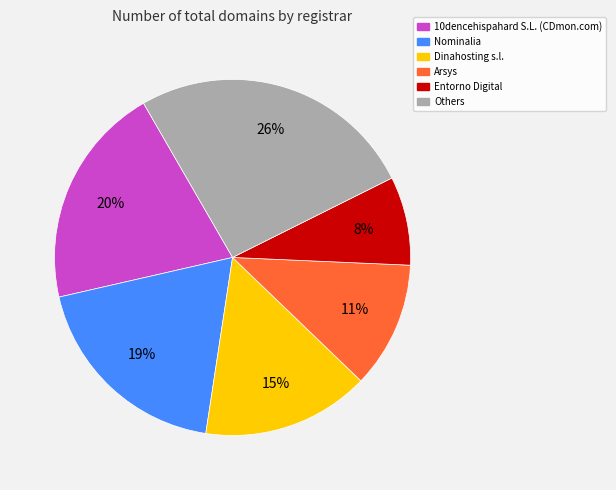

Which category has the biggest portion of the pie?

Others